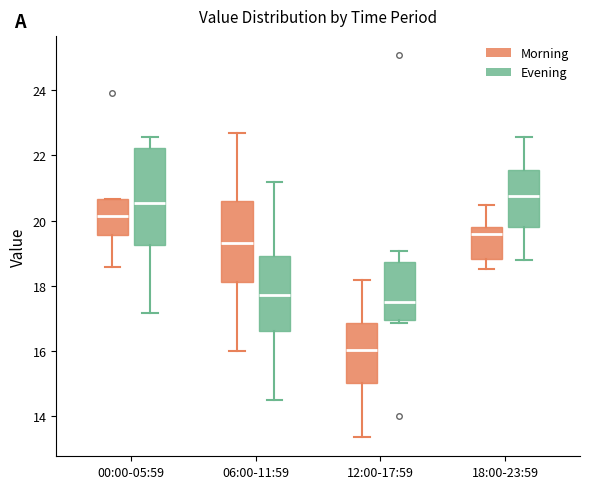

Reading left to right, transcribe this box plot: for each box, give where its median line is, the range the box spans, and where its two whiskers end, as read against the y-axis. The values are not printed on the chart, so give them approximately, as read against the axis.

00:00-05:59 (Morning): median 20.2, box 19.6 to 20.6, whiskers 18.6 to 20.6
00:00-05:59 (Evening): median 20.6, box 19.2 to 22.2, whiskers 17.2 to 22.6
06:00-11:59 (Morning): median 19.4, box 18.2 to 20.6, whiskers 16.0 to 22.8
06:00-11:59 (Evening): median 17.8, box 16.6 to 19.0, whiskers 14.6 to 21.2
12:00-17:59 (Morning): median 16.0, box 15.0 to 16.8, whiskers 13.4 to 18.2
12:00-17:59 (Evening): median 17.4, box 17.0 to 18.8, whiskers 16.8 to 19.0
18:00-23:59 (Morning): median 19.6, box 18.8 to 19.8, whiskers 18.6 to 20.4
18:00-23:59 (Evening): median 20.8, box 19.8 to 21.6, whiskers 18.8 to 22.6